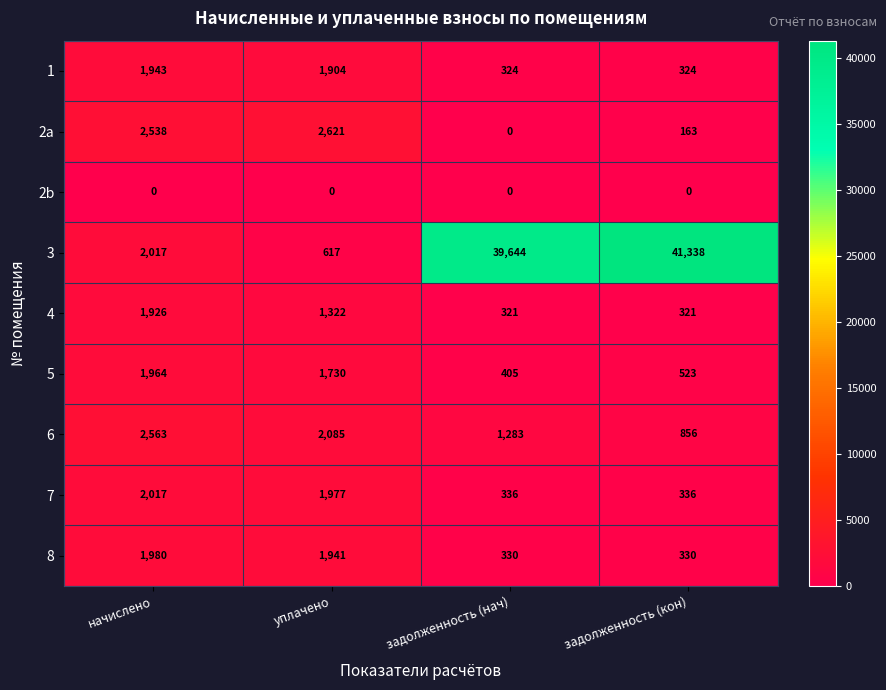

True or false: 3 has a value of 41338 at задолженность (кон).

True